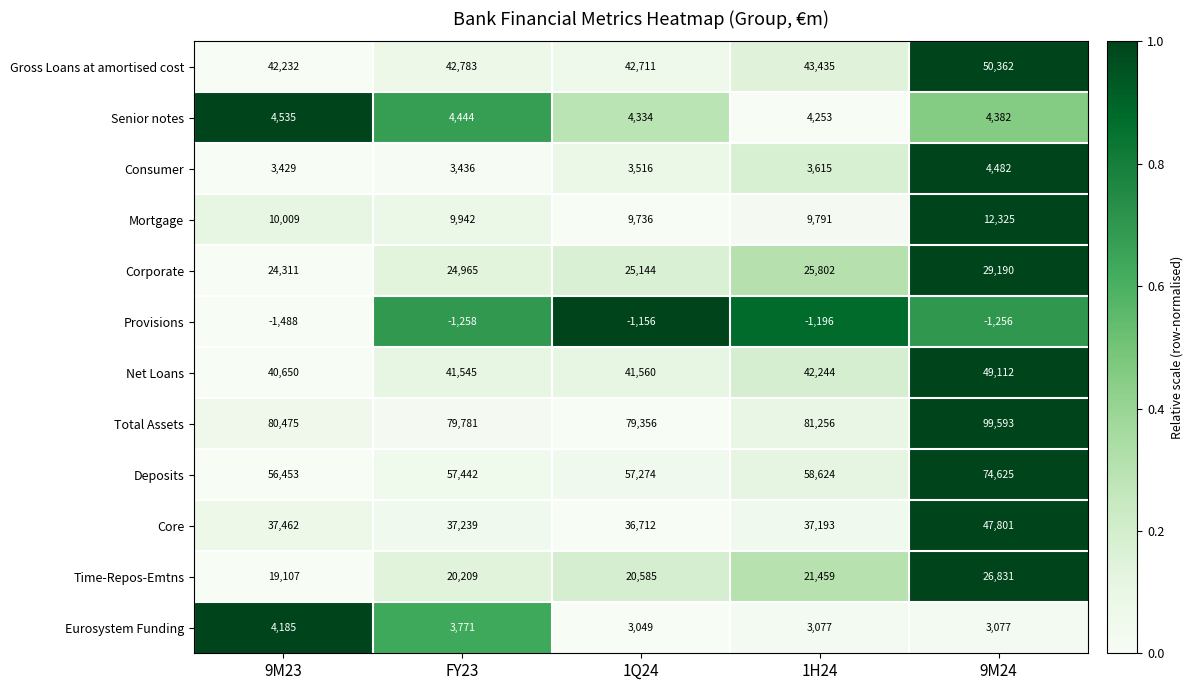

Which series has the widest spread of values?

Total Assets